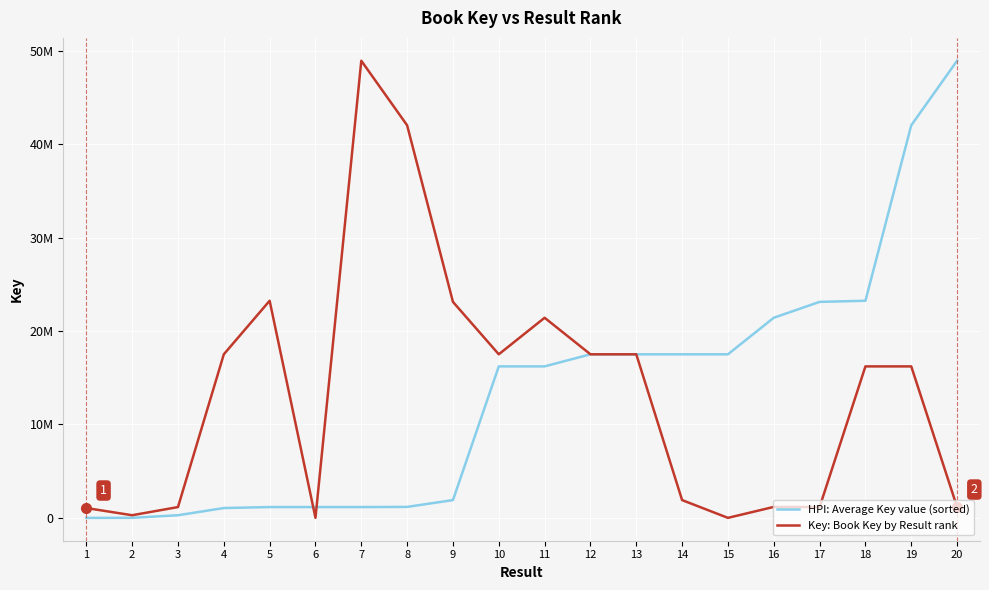

Rank the categories by HPI: Average Key value (sorted) value from highest to lowest.

20, 19, 18, 17, 16, 15, 14, 13, 12, 11, 10, 9, 8, 7, 6, 5, 4, 3, 2, 1